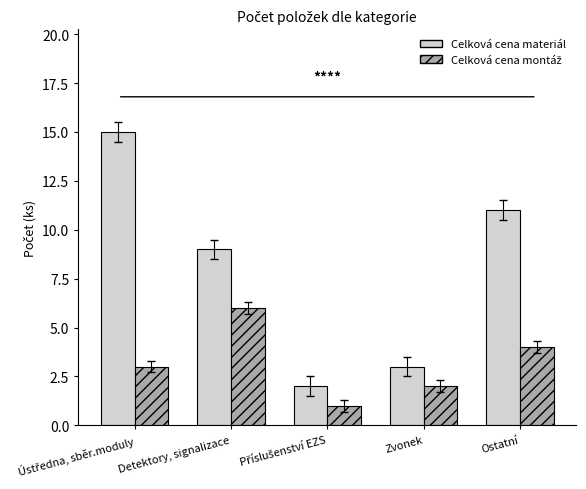

Is it true that Celková cena materiál equals 3 at Zvonek?

True